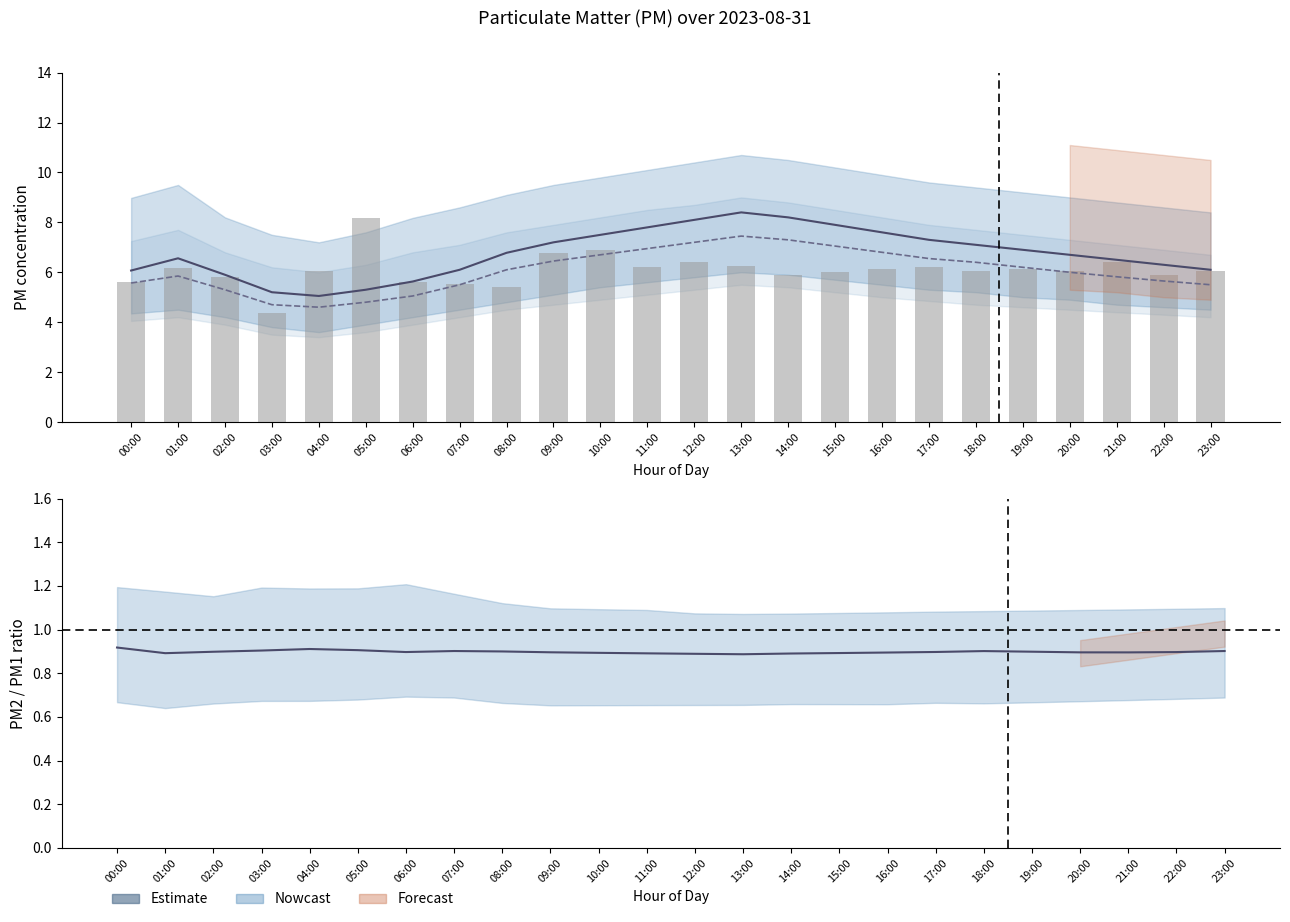

True or false: the data shows 1.4 at 02:00.

False